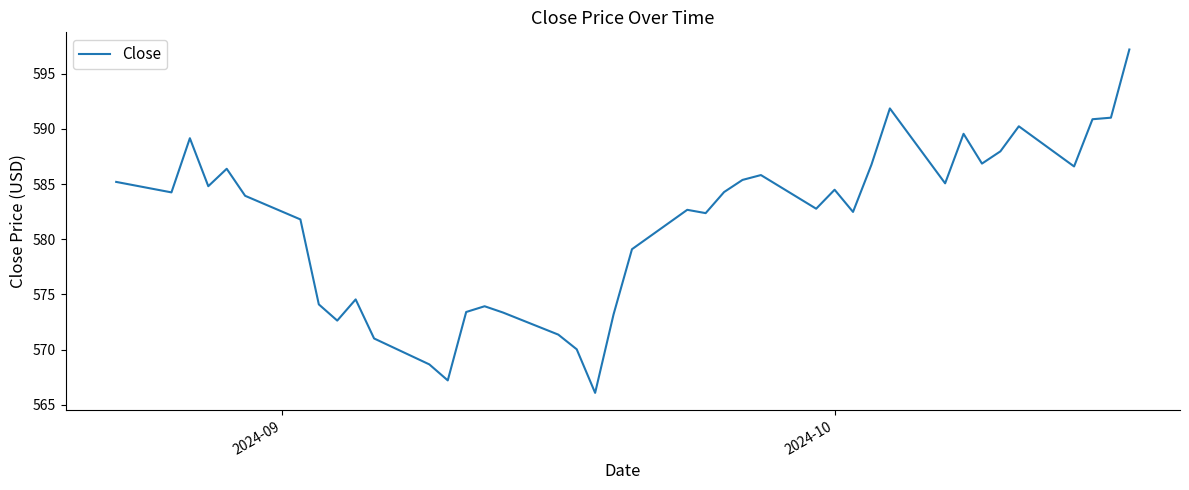

What is the minimum value shown in the chart?

566.1